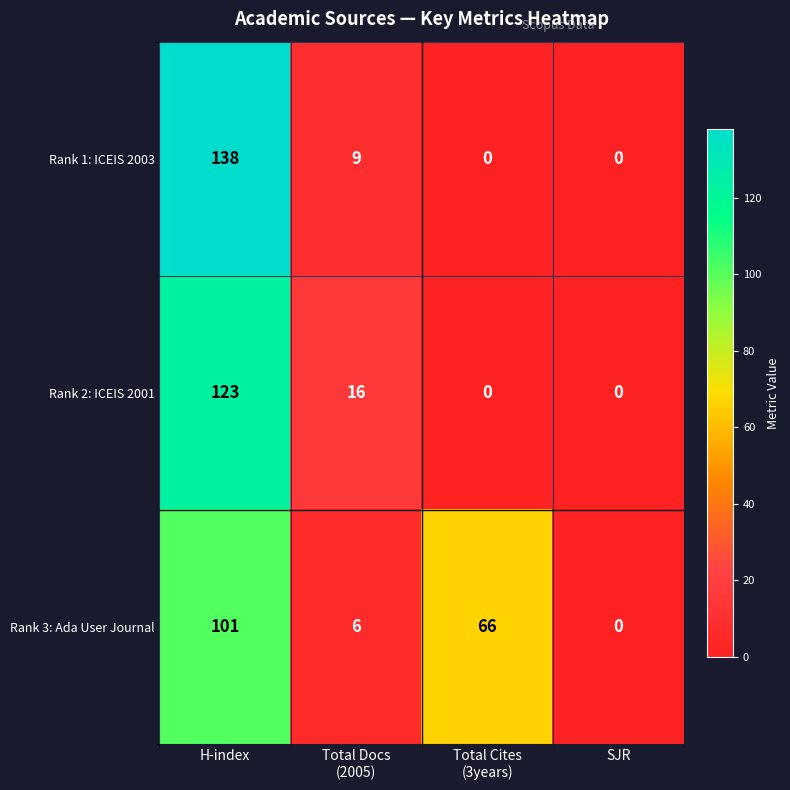

What is the maximum value shown in the chart?

138